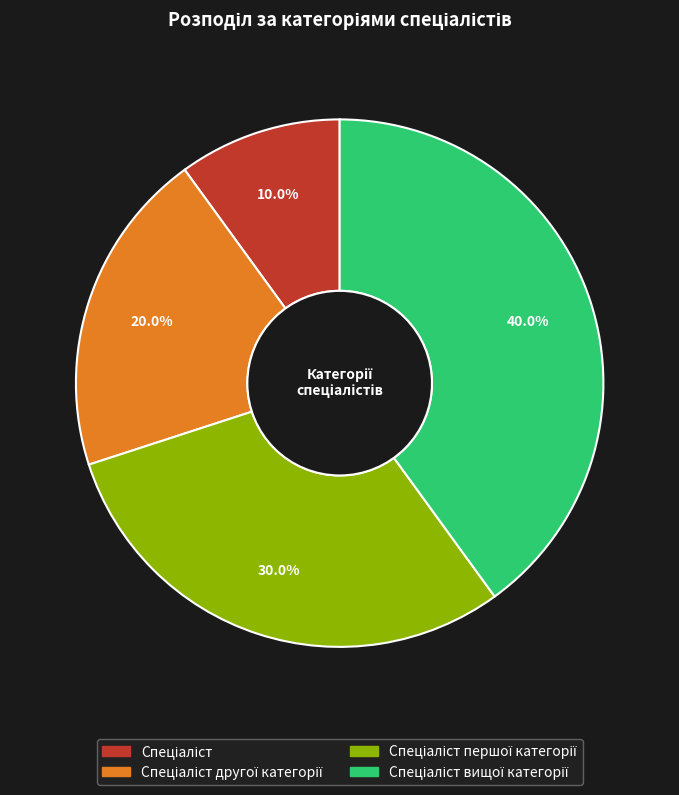

Is there any slice that represents more than half of the pie?

No